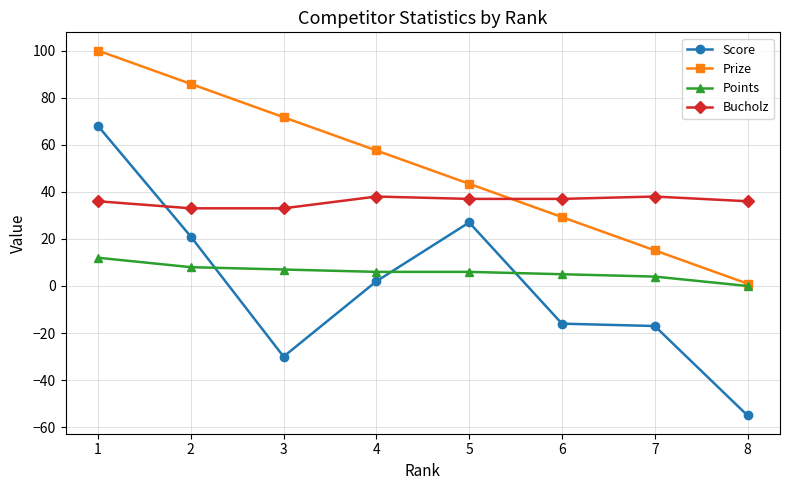

How many values in Score are below zero?

4